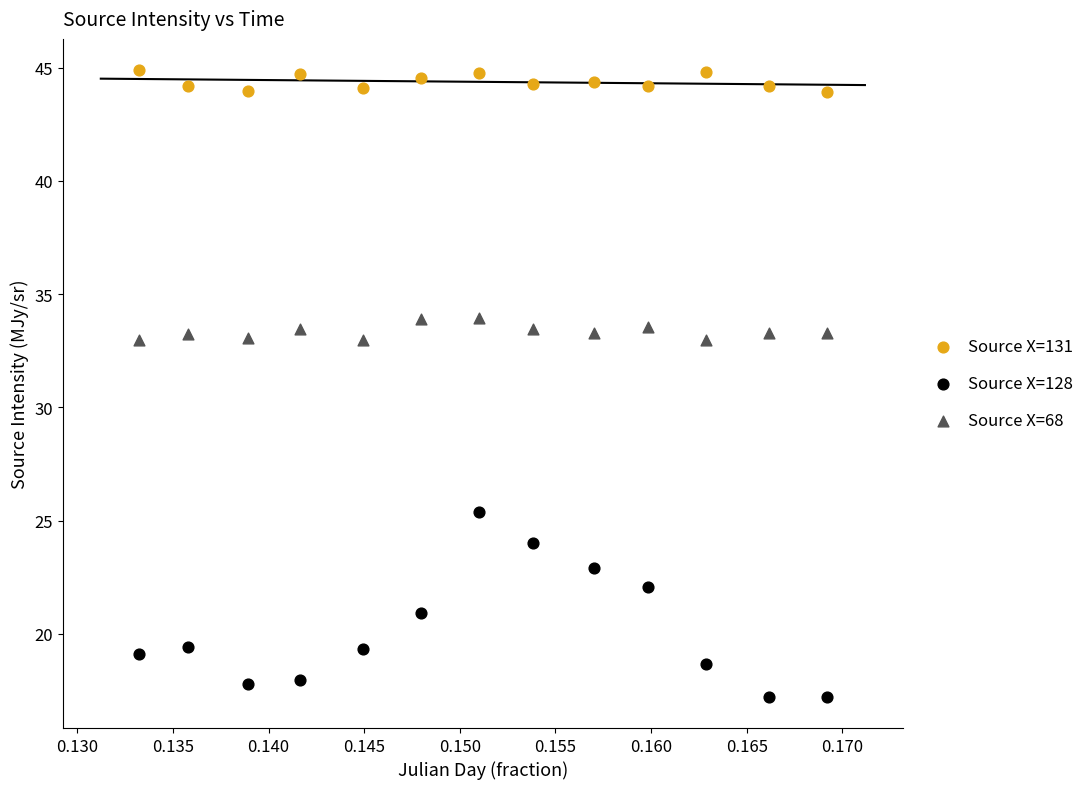

Which series reaches the minimum Y coordinate?

Source X=128